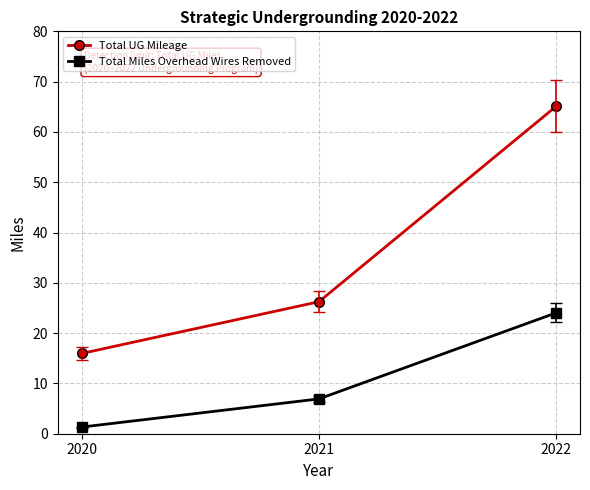

What is the average value of the Total UG Mileage series?

35.8